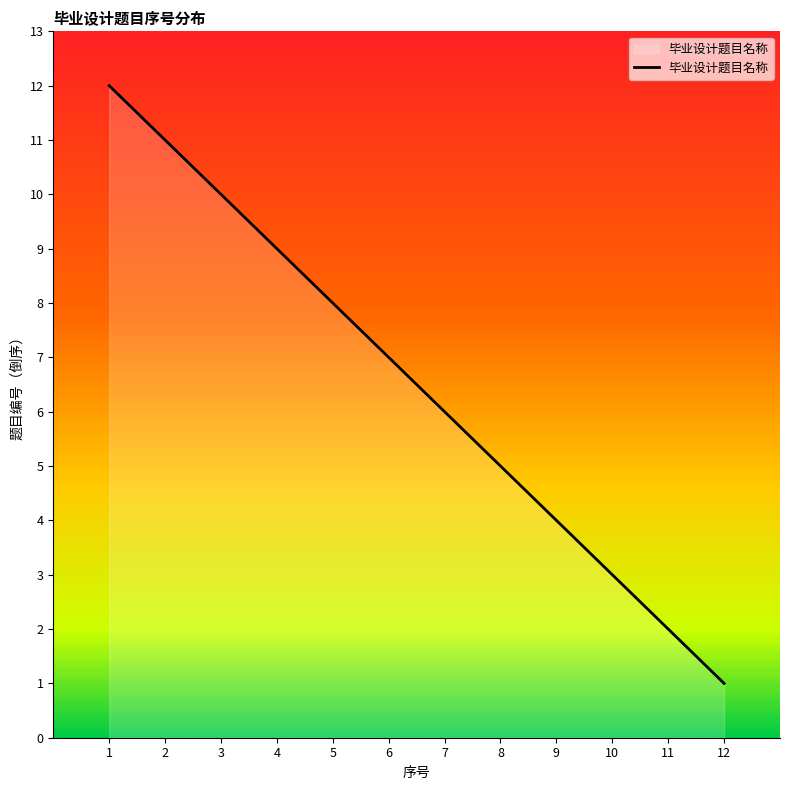

What is the change in value from 3 to 7?

-4